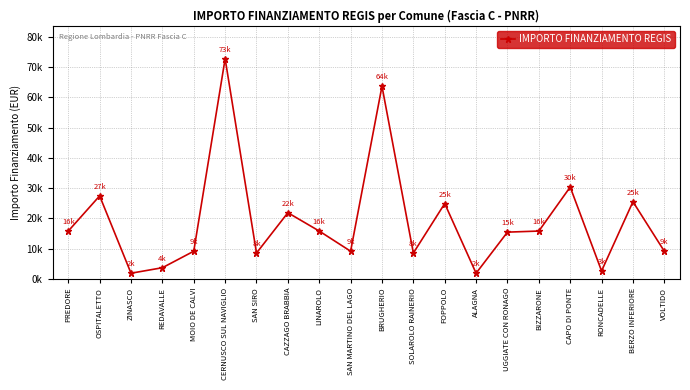

Is this an area chart (filled region under the line)?

No